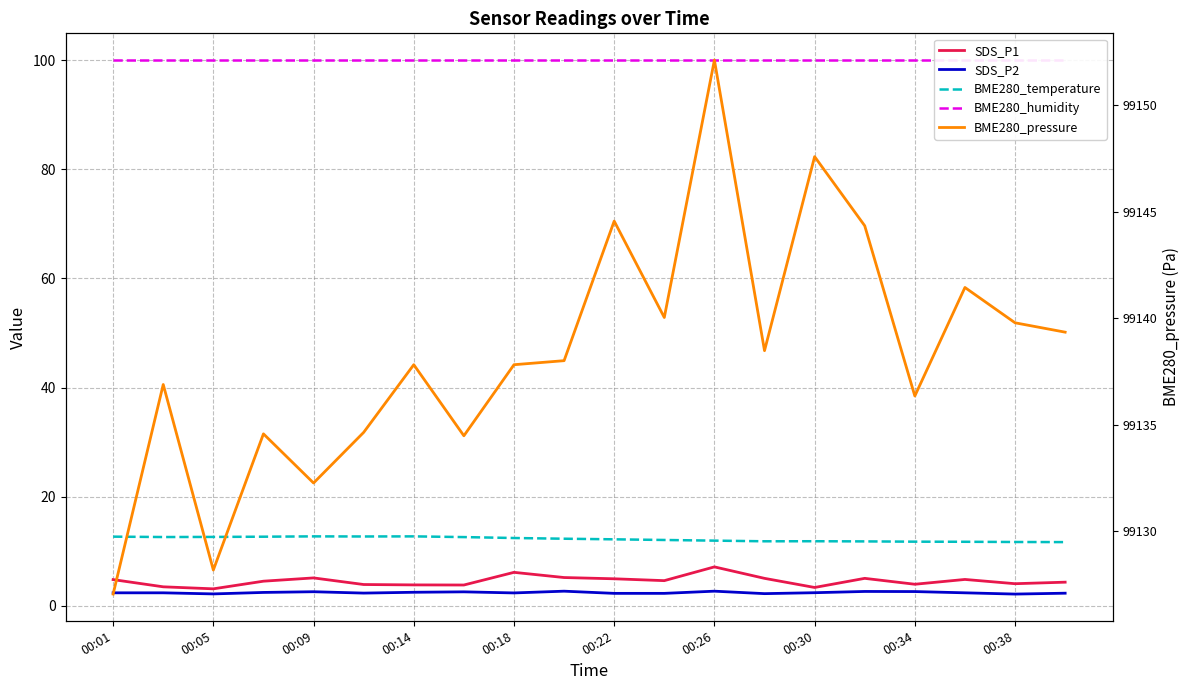

Does the chart have visible grid lines?

Yes